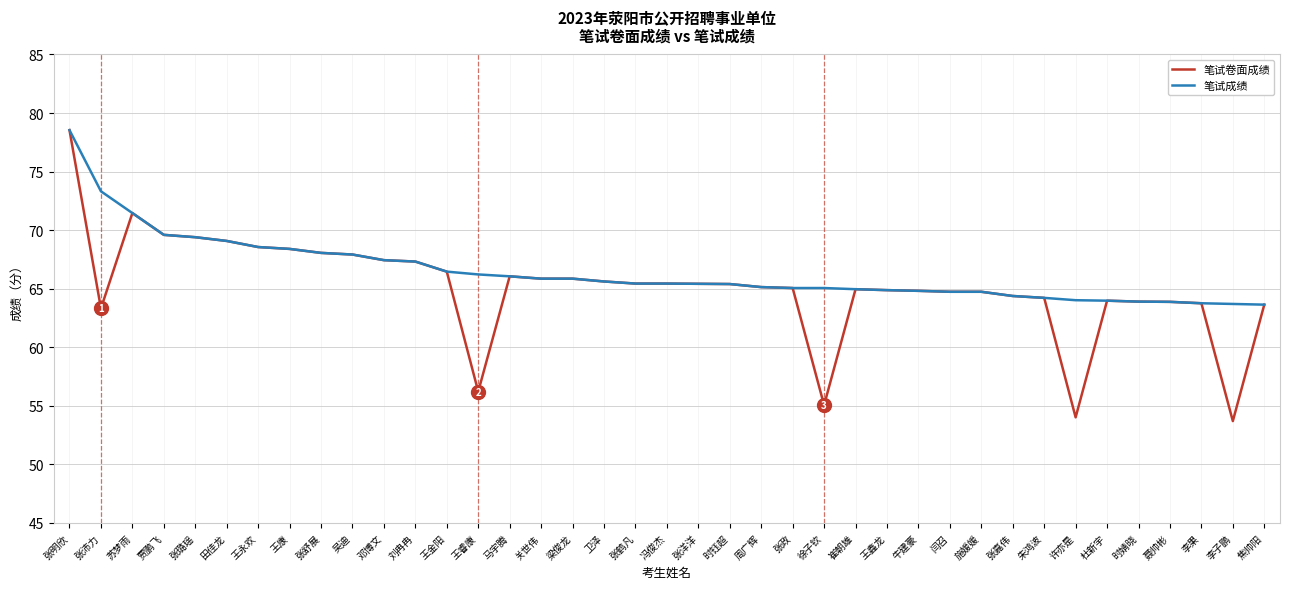

True or false: 笔试成绩 has a value of 38.6 at 刘冉冉.

False